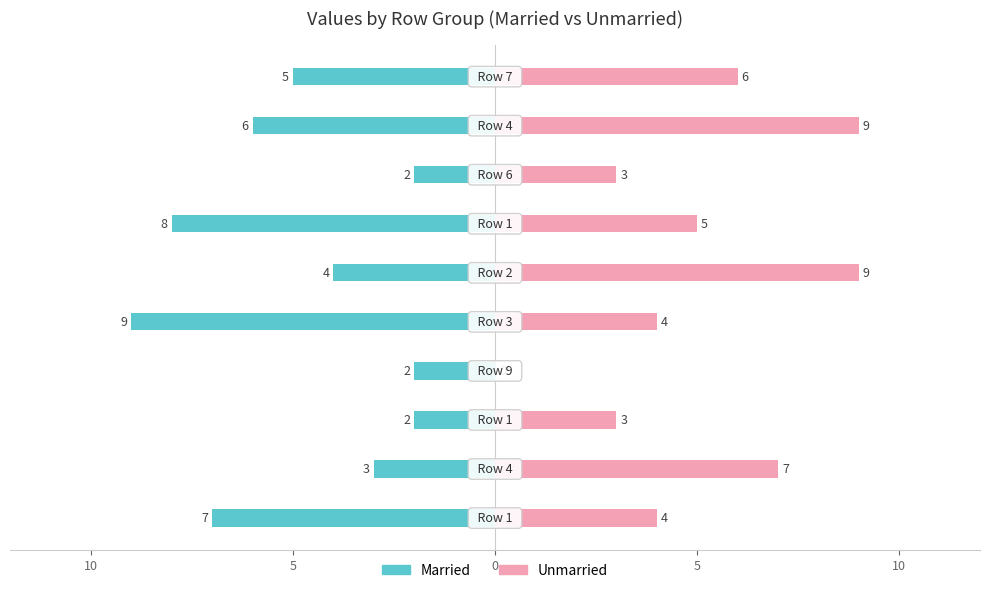

What is the difference between the maximum and minimum values in the Unmarried series?

9